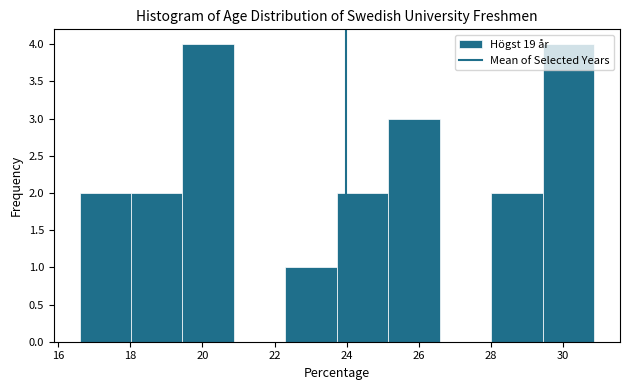

How tall is the bar that spans 19.4 to 20.8 on the x-axis? Neither the bar edges nor the heights are printed on the chart, so give them approximately, as read against the axes.

4